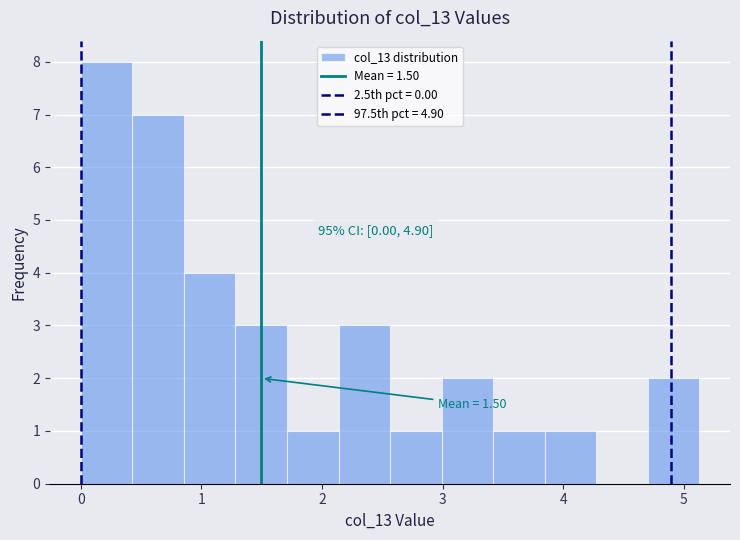

Which range on the x-axis has the tallest bar?

0.0 to 0.4